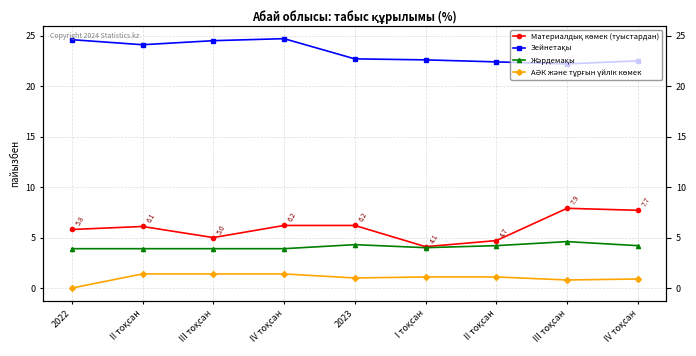

Is it true that АӘК және тұрғын үйлік көмек equals 1.4 at IV тоқсан?

True